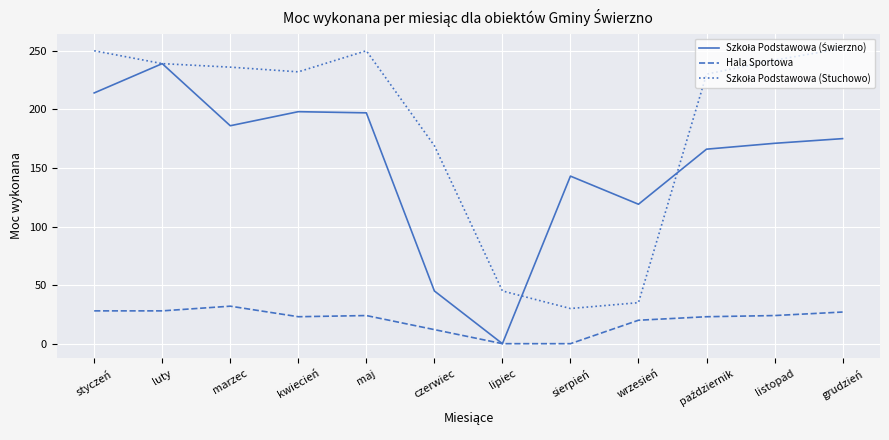

True or false: Hala Sportowa has a value of 32 at marzec.

True